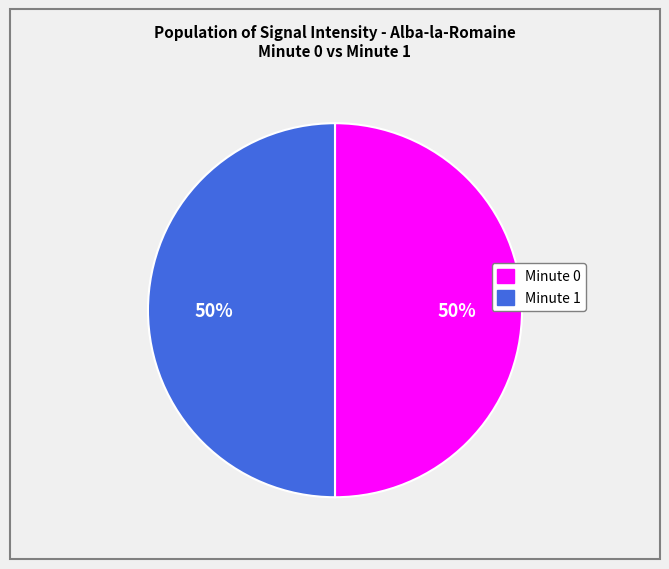

To the nearest percent, what is the average slice percentage?

50%